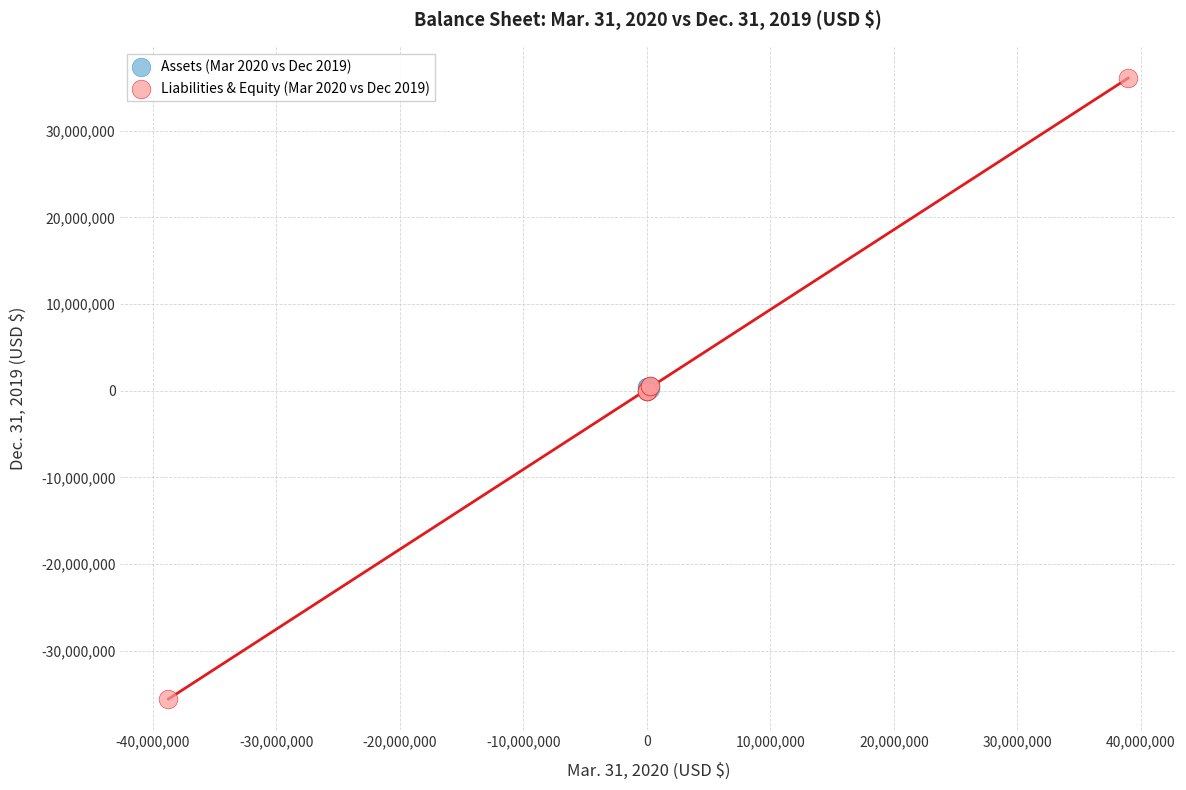

Which series has the largest Y range (max minus min)?

Liabilities & Equity (Mar 2020 vs Dec 2019)